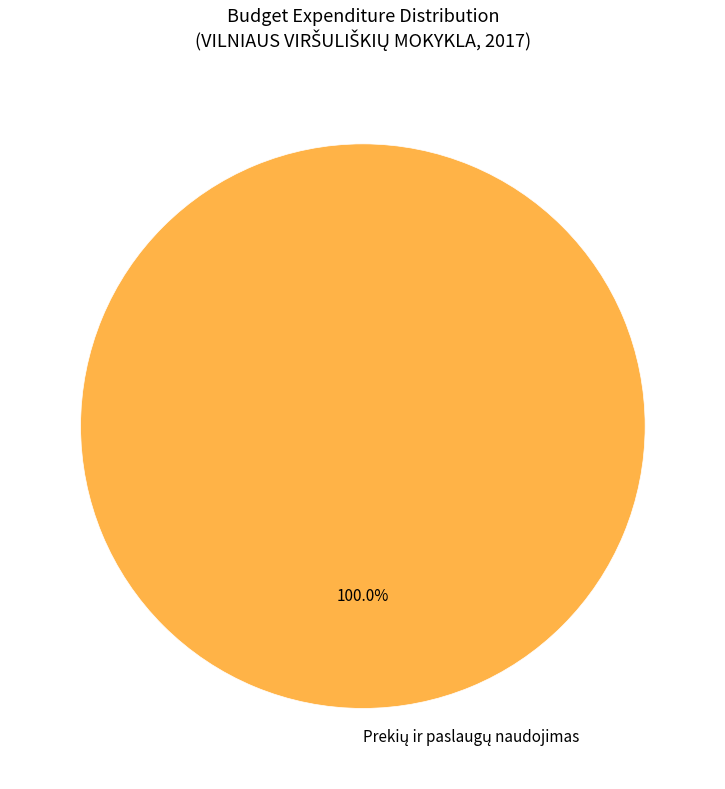

Is there any slice that represents more than half of the pie?

Yes